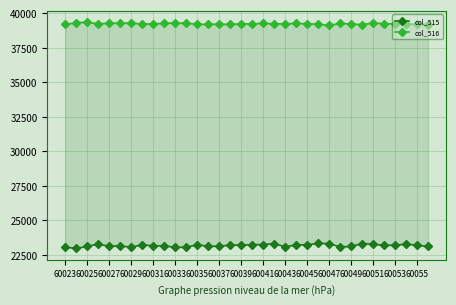

True or false: col_516 and col_515 intersect in this chart.

False